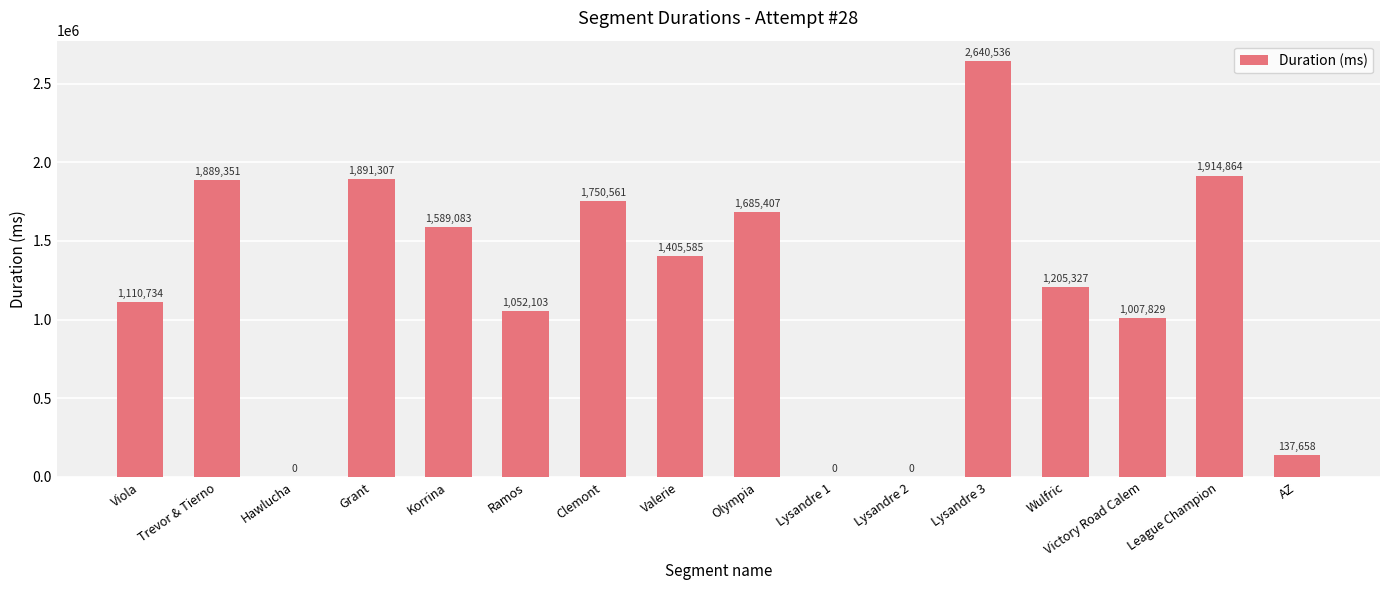

Where does the data first go above 1405585?

Trevor & Tierno